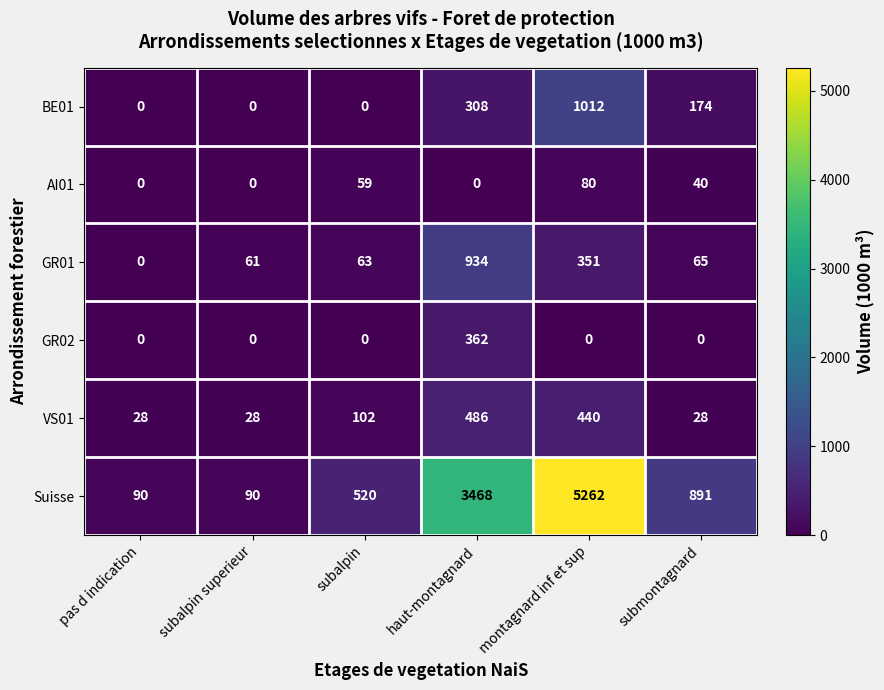

Which category has the highest value in the GR01 series?

haut-montagnard